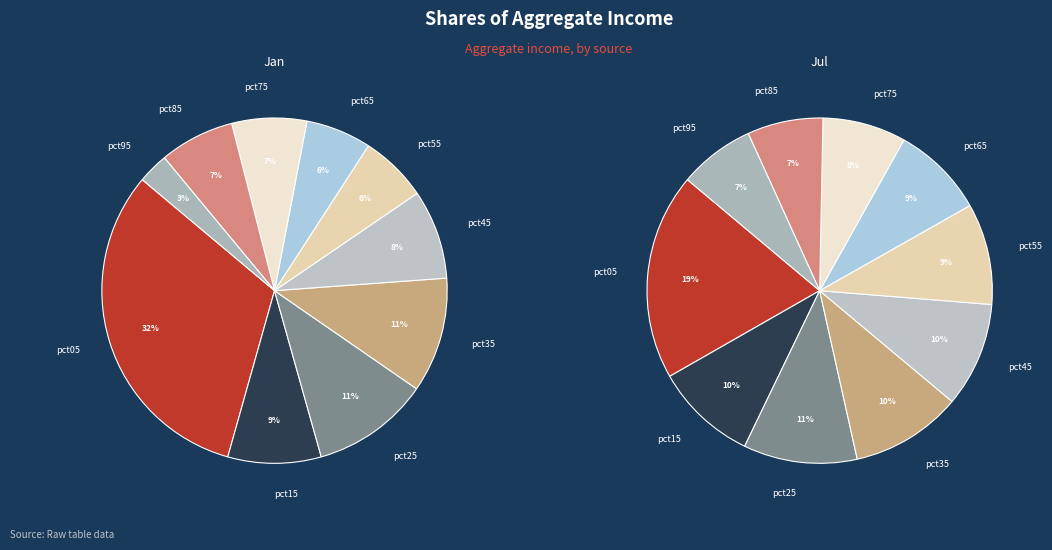

Is 3 the majority of the pie?

No